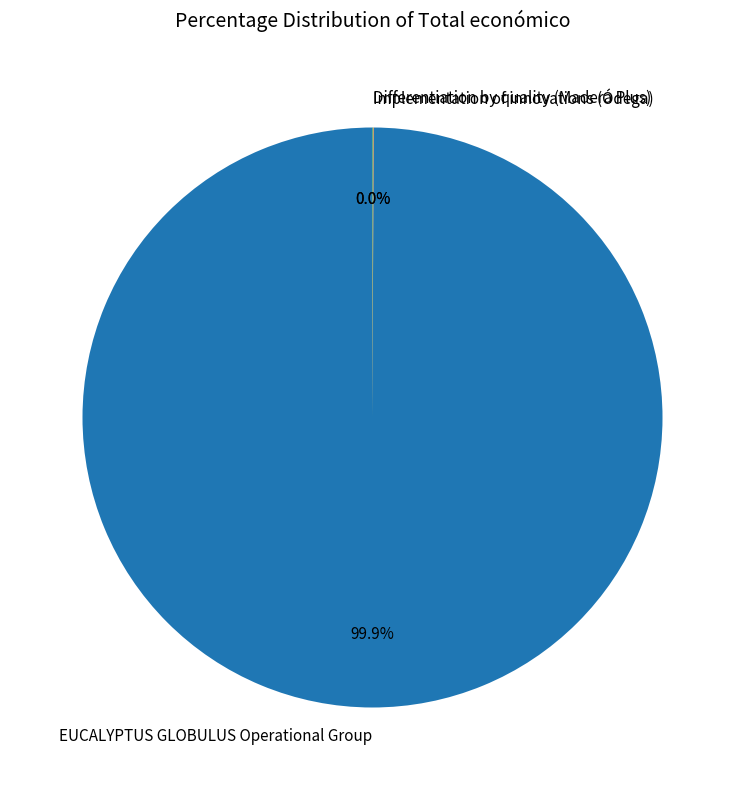

Which slice is the largest?

EUCALYPTUS GLOBULUS Operational Group